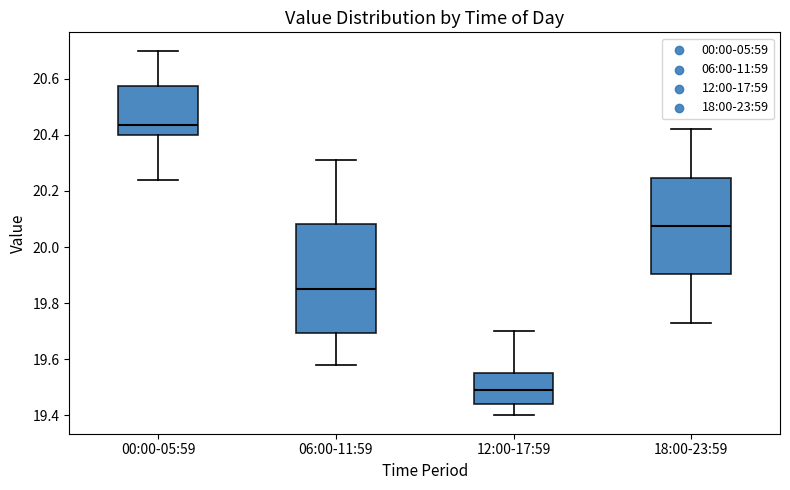

Comparing the boxes themselves (not the whiskers), which one is the tallest?

06:00-11:59